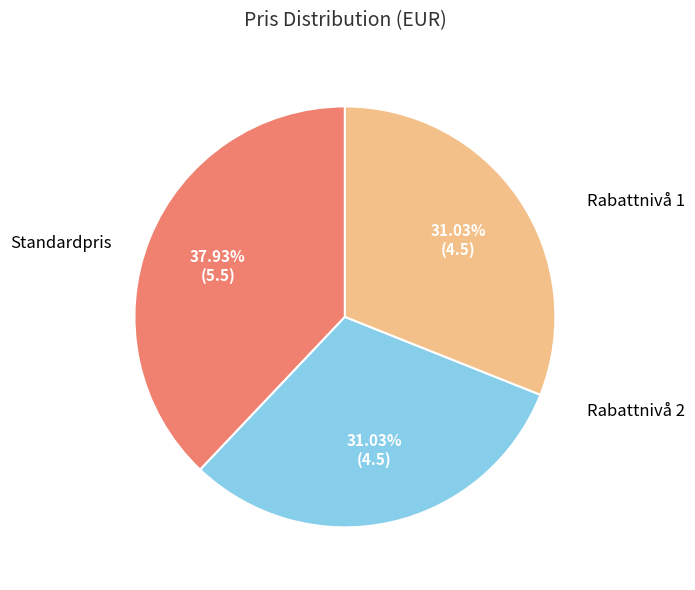

How many slices are in this pie chart?

3